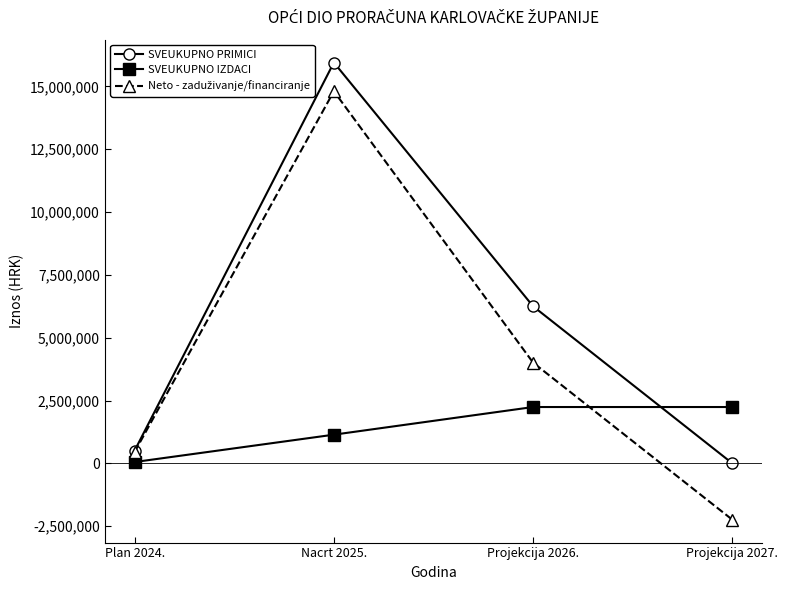

List the labels in order of SVEUKUPNO PRIMICI value, smallest first.

Projekcija 2027., Plan 2024., Projekcija 2026., Nacrt 2025.